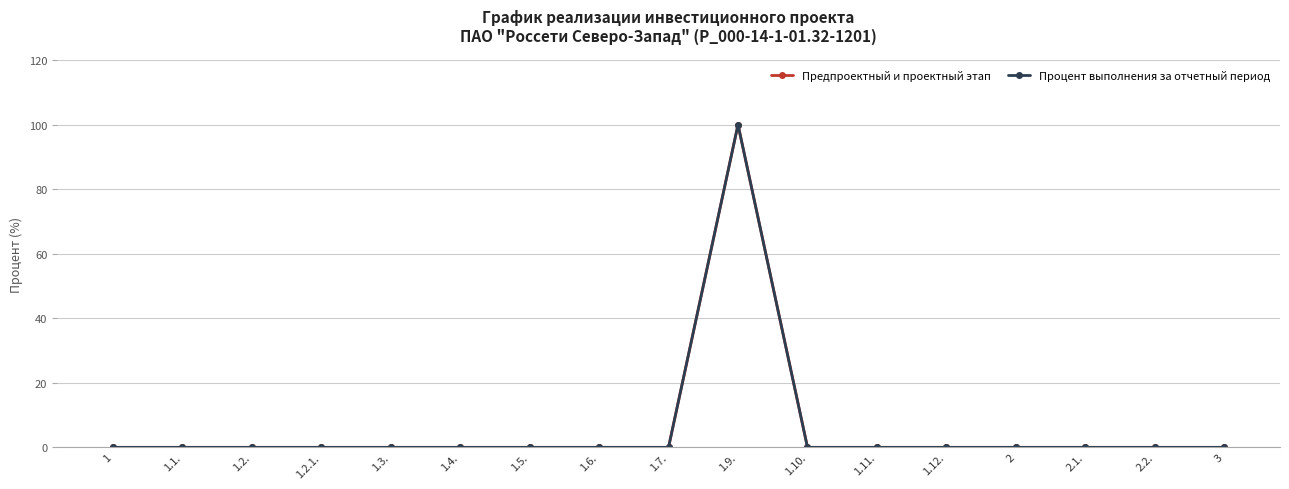

The Процент выполнения за отчетный период series shows 0 at 1.4.. True or false?

True